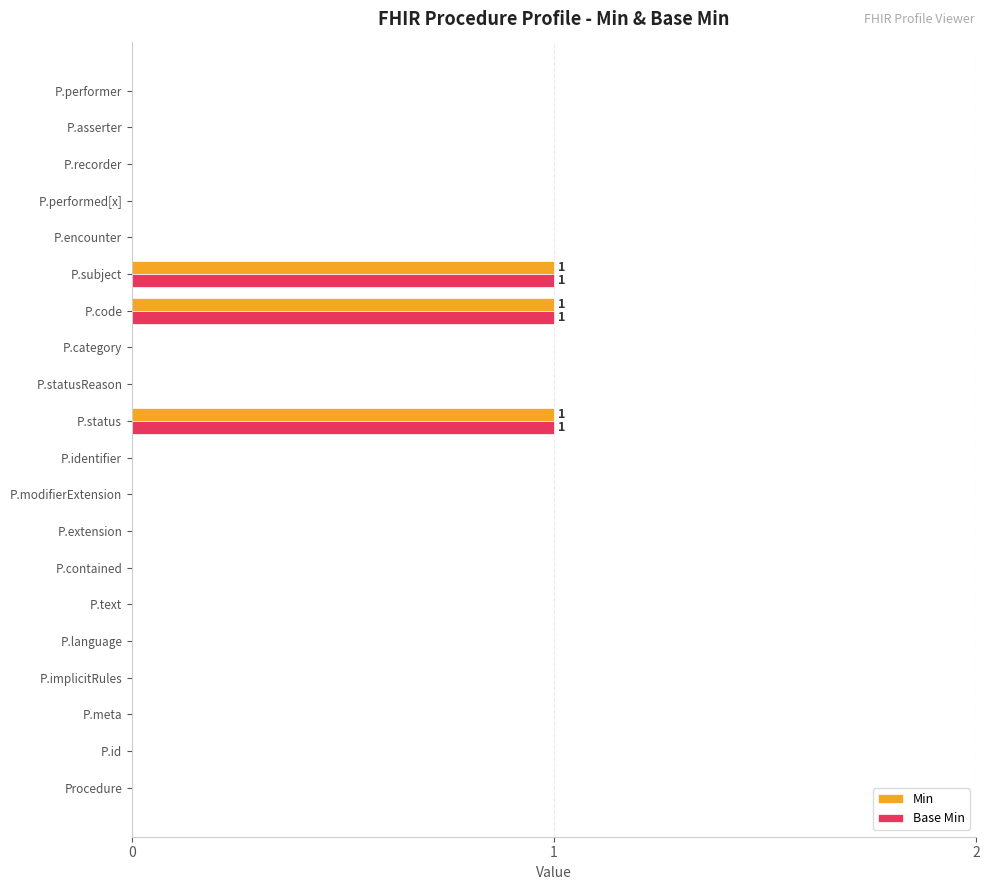

What are all the series names shown in the legend?

Min, Base Min